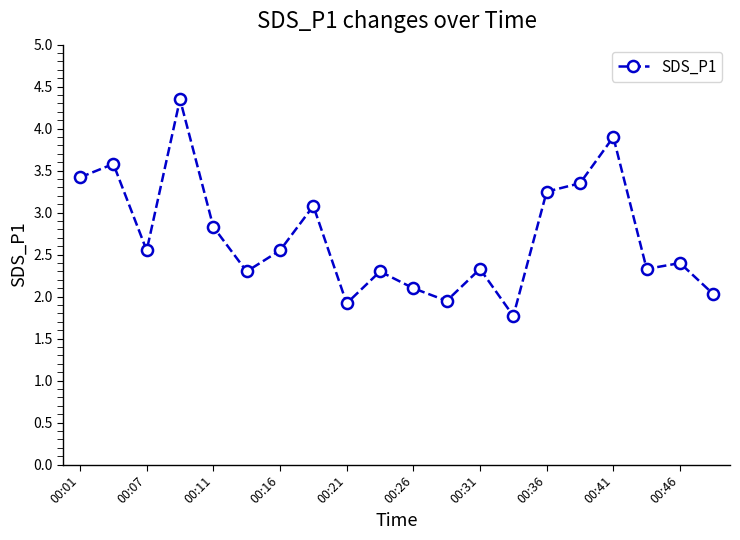

True or false: there are more than 1 points higher than both neighbors.

True